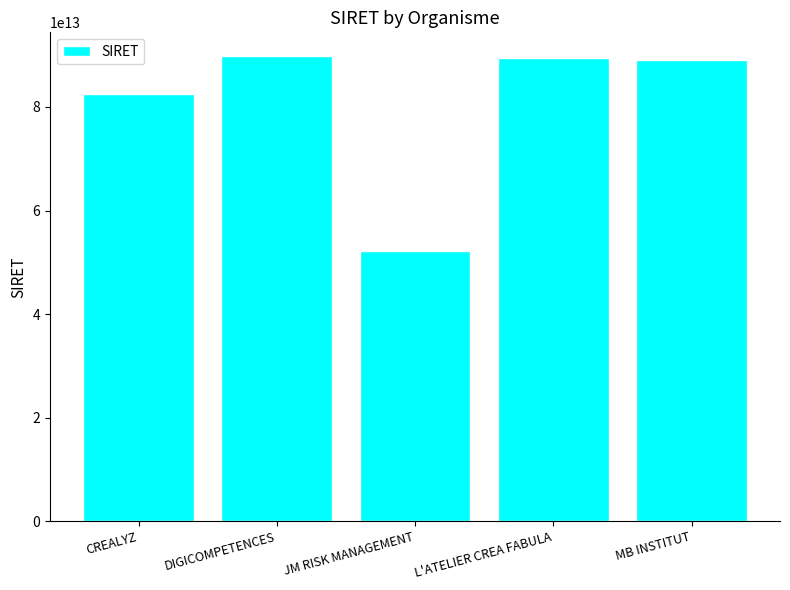

At which category does the chart reach its minimum across all series?

JM RISK MANAGEMENT